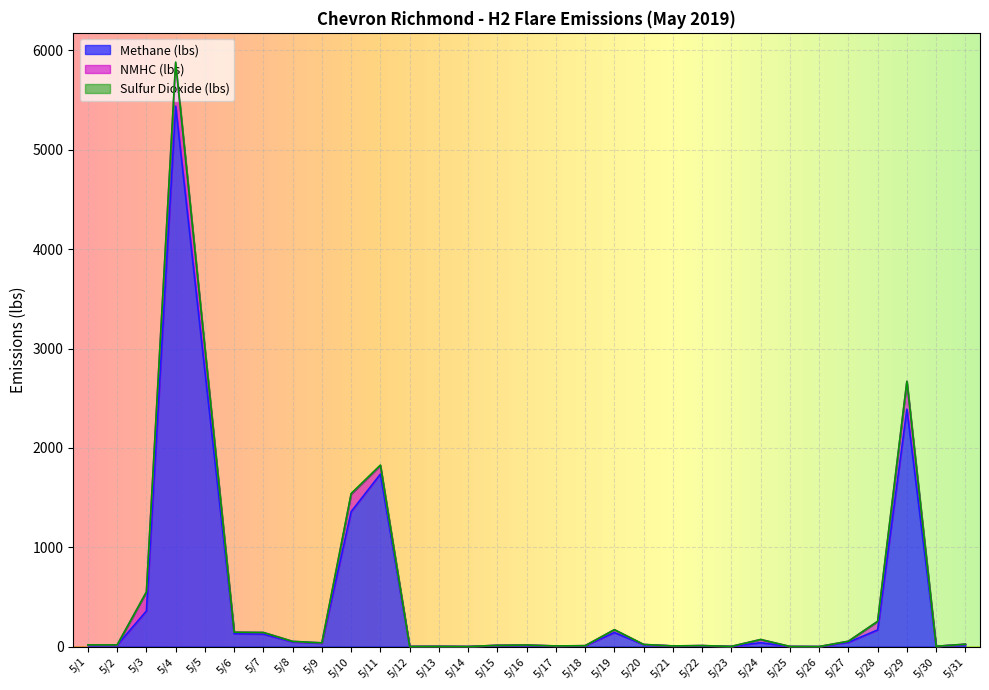

Which series has the largest total across all categories?

Methane (lbs)